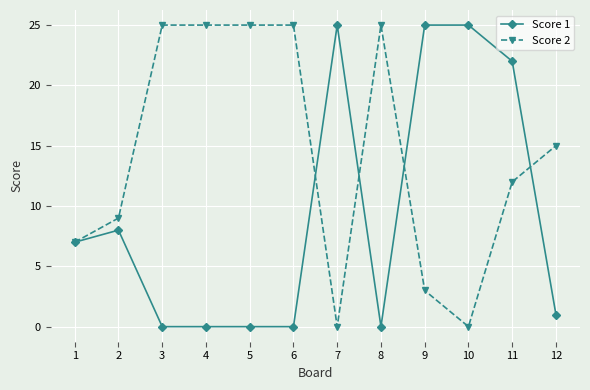

Rank the series by their average value, from lowest to highest.

Score 1, Score 2